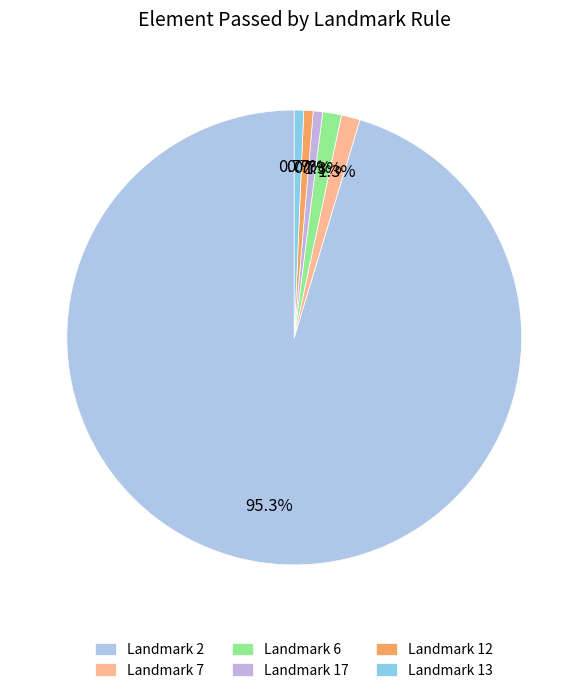

Does any single category account for the majority?

Yes